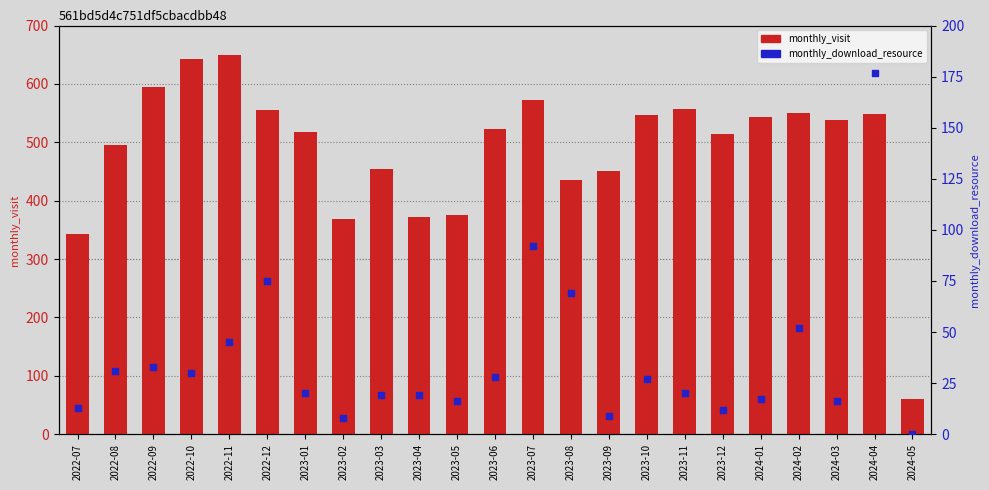

At how many categories does at least one series exceed 424?

18